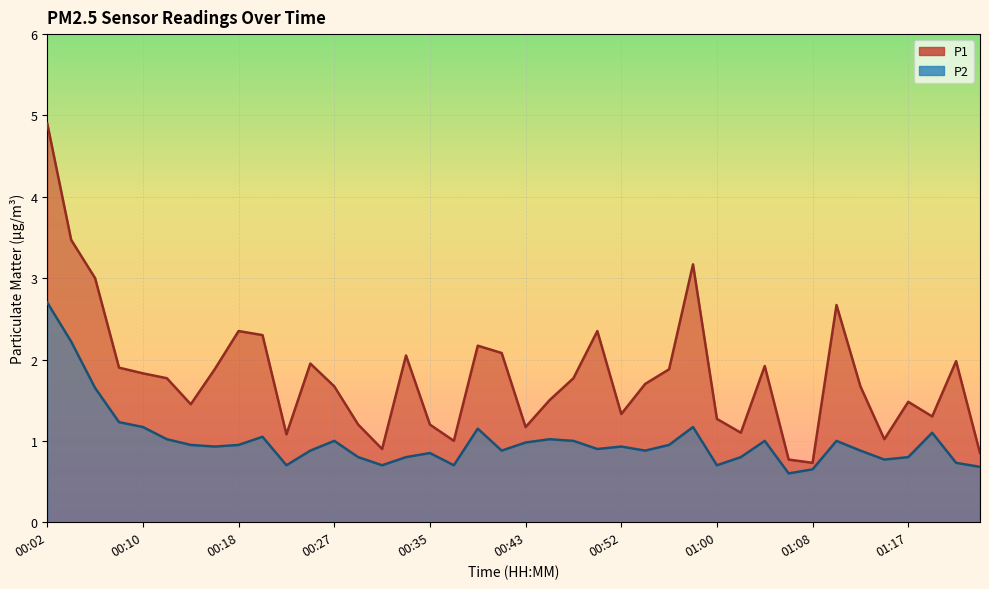

Is it true that P2 equals 0.9 at 00:18?

True